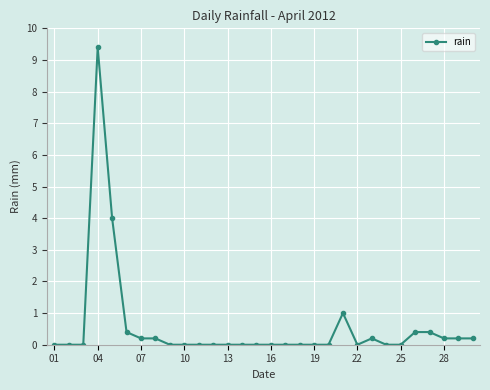

What is the sum of all values?

16.8